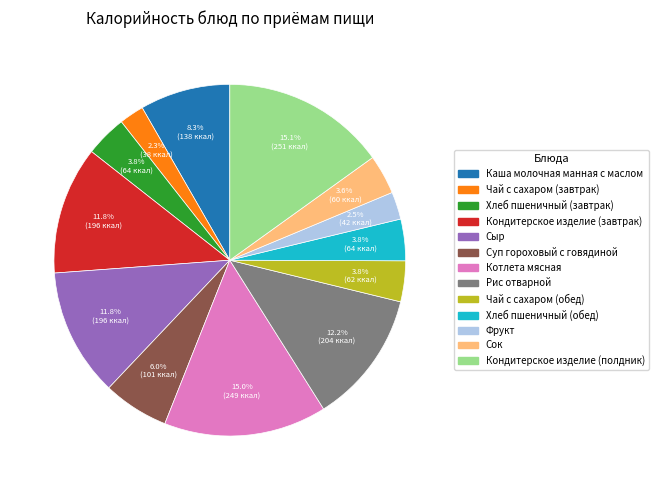

True or false: Котлета мясная accounts for 22% of the total.

False